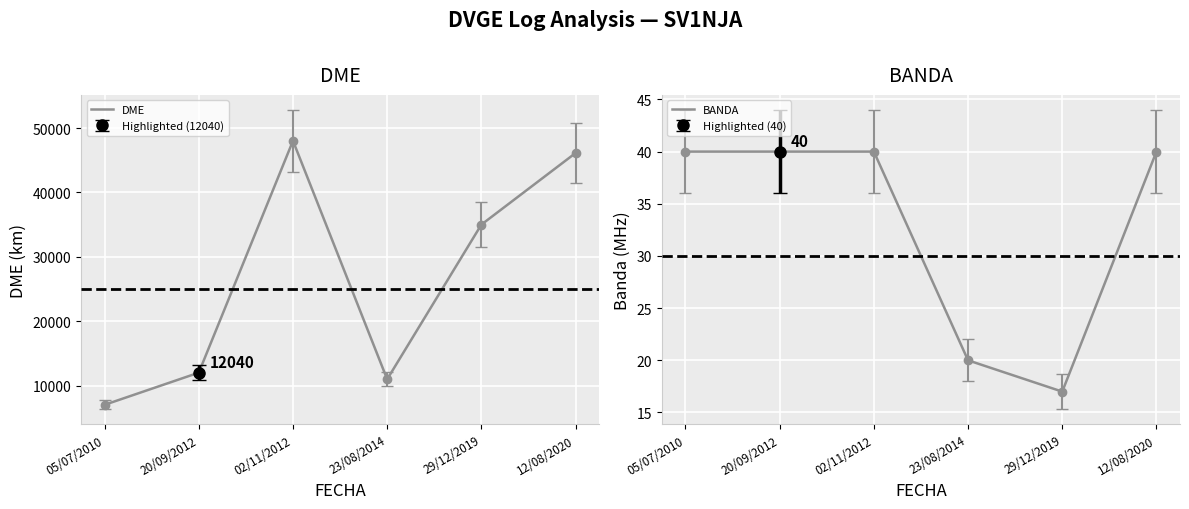

At how many categories does at least one series exceed 4013?

6